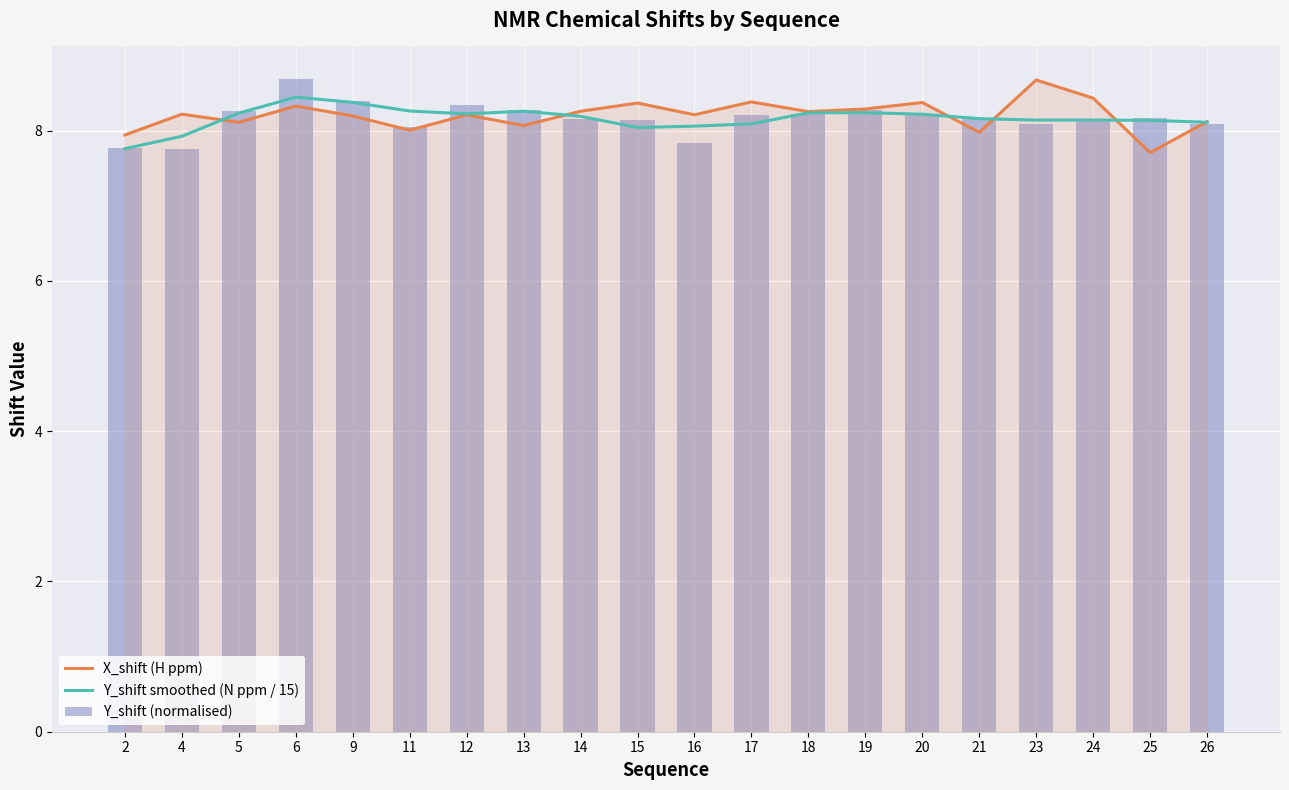

What is the spread (max minus min) of values at 23?

0.6